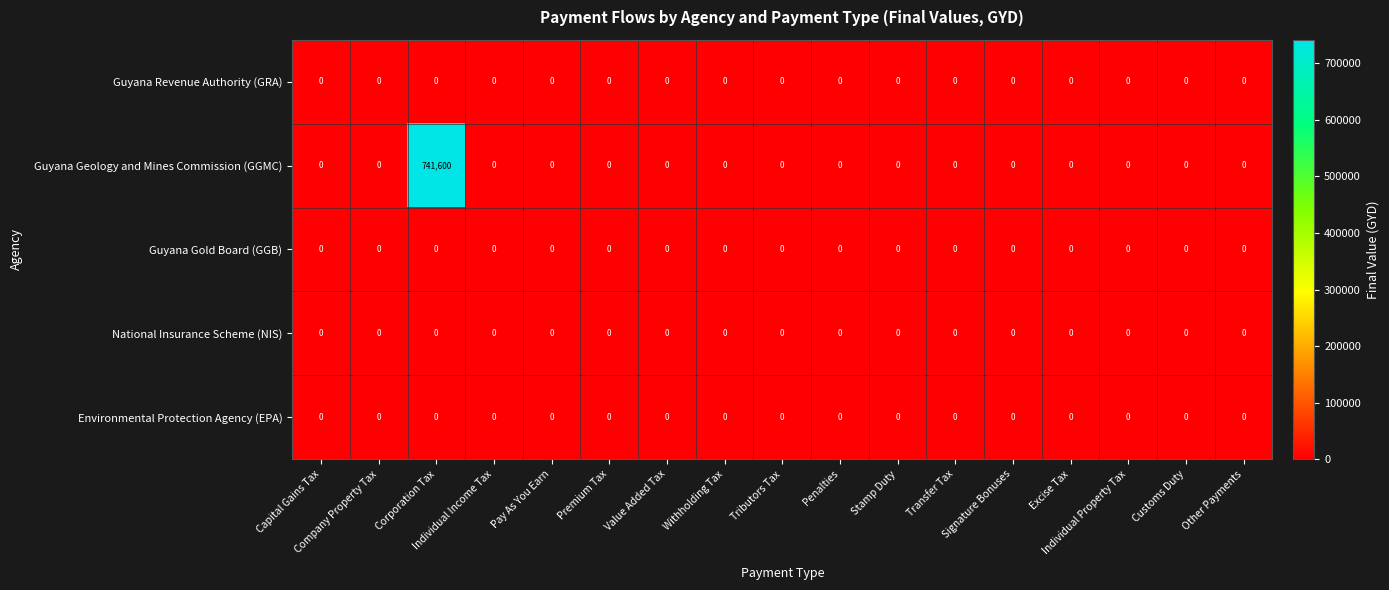

Which series changed the most between Corporation Tax and Premium Tax?

Guyana Geology and Mines Commission (GGMC)